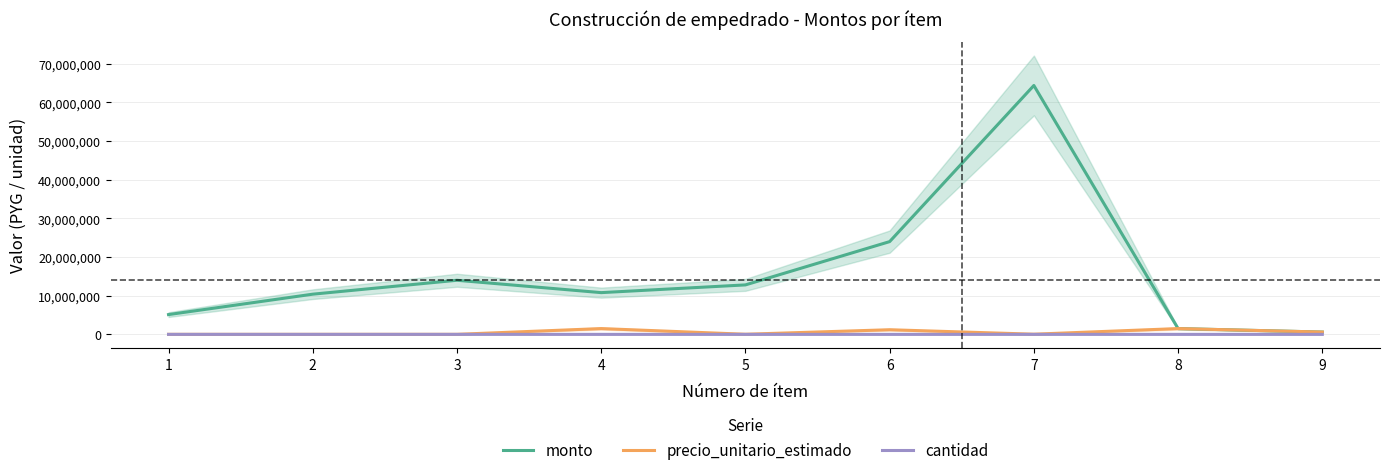

Reading right to left, transcribe all the data shown in this chart.

monto: 600000.0	1500000.0	64400000.0	24000000.0	12800000.0	10800000.0	14000000.0	10400000.0	5120000.0
precio_unitario_estimado: 600000.0	1500000.0	46000.0	1200000.0	32000.0	1500000.0	10000.0	6500.0	3200.0
cantidad: 1.0	1.0	1400.0	20.0	400.0	7.2	1400.0	1600.0	1600.0